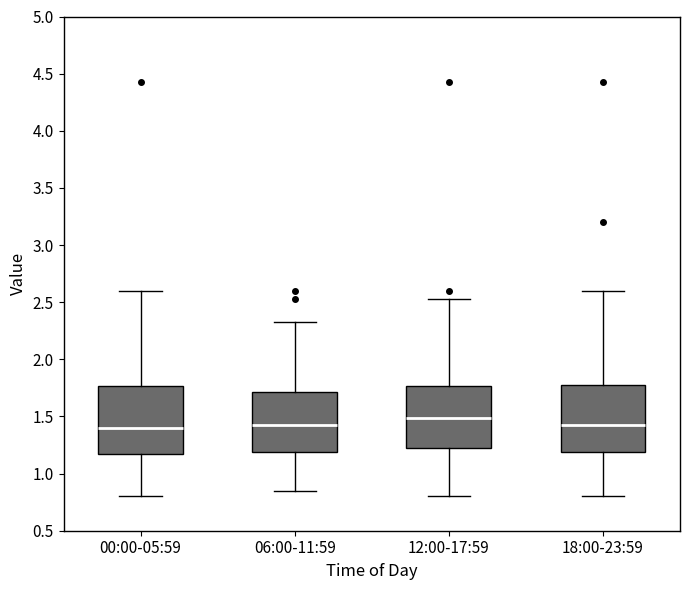

Where does the upper whisker of the box for 06:00-11:59 end on the y-axis? The values are not printed on the chart, so give them approximately, as read against the axis.

2.35